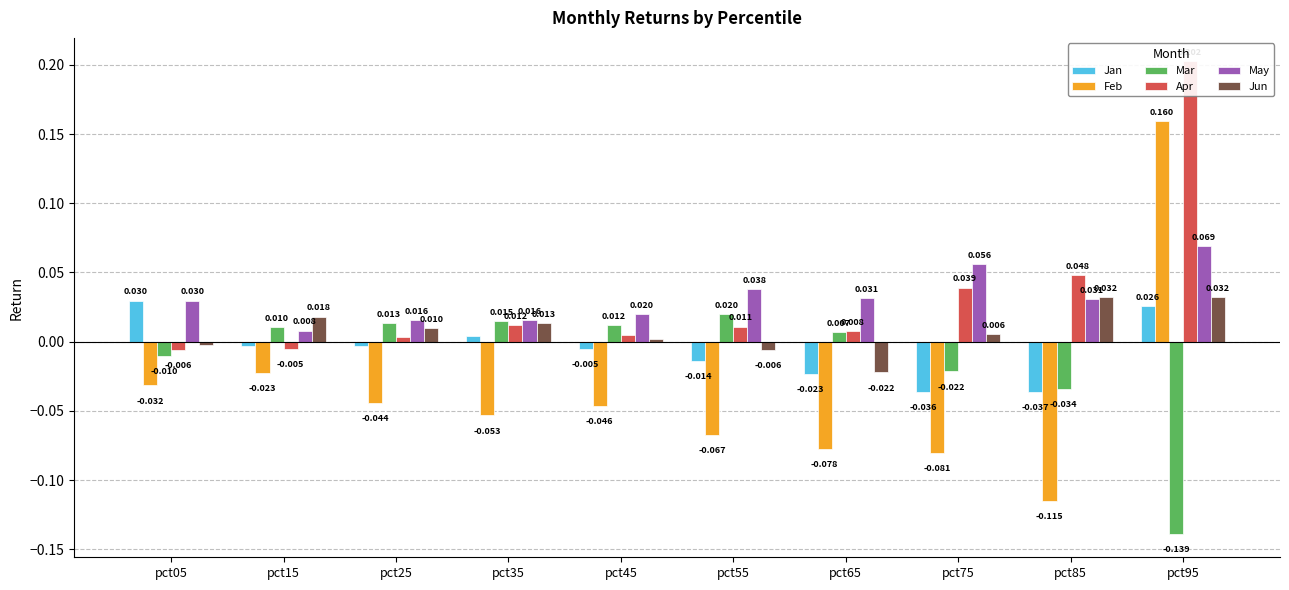

What is the spread (max minus min) of values at pct65?

0.1